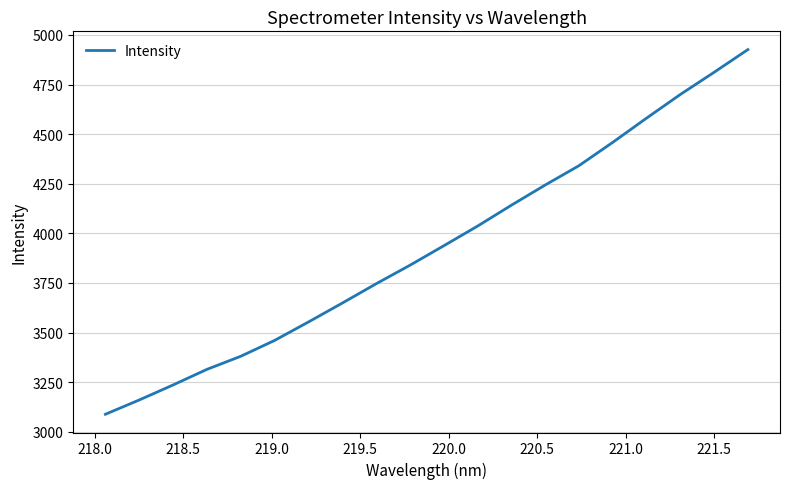

What is the difference between the maximum and minimum values?

1838.3